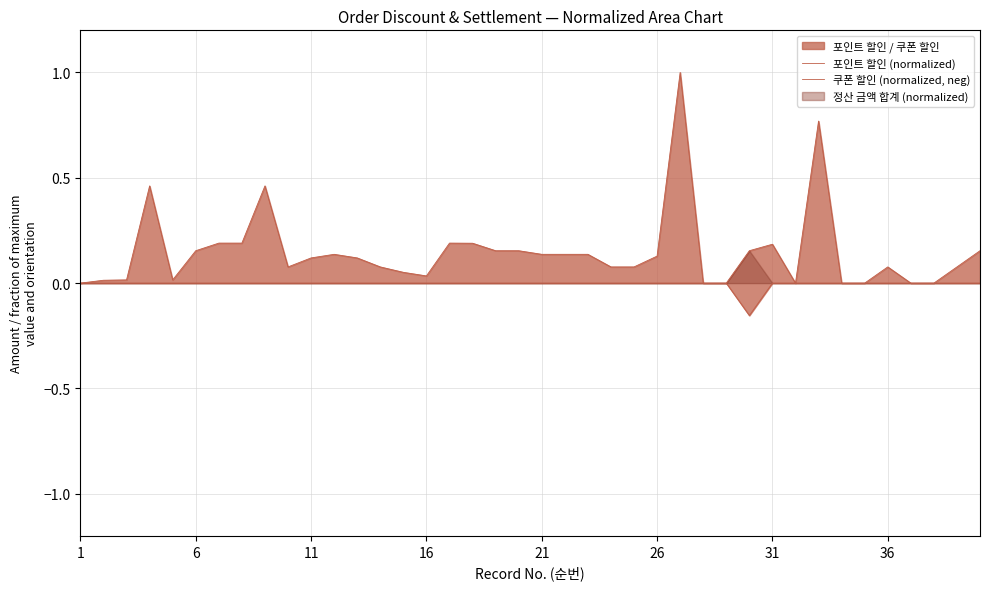

How many values in 포인트 할인 (normalized) are above zero?

33